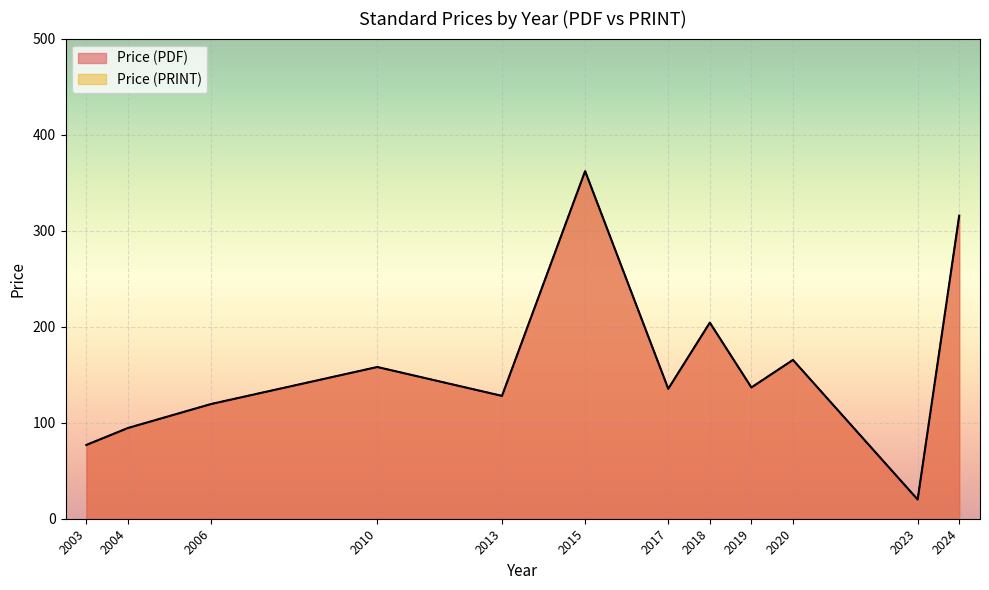

Does the chart display data point markers on the line(s)?

No